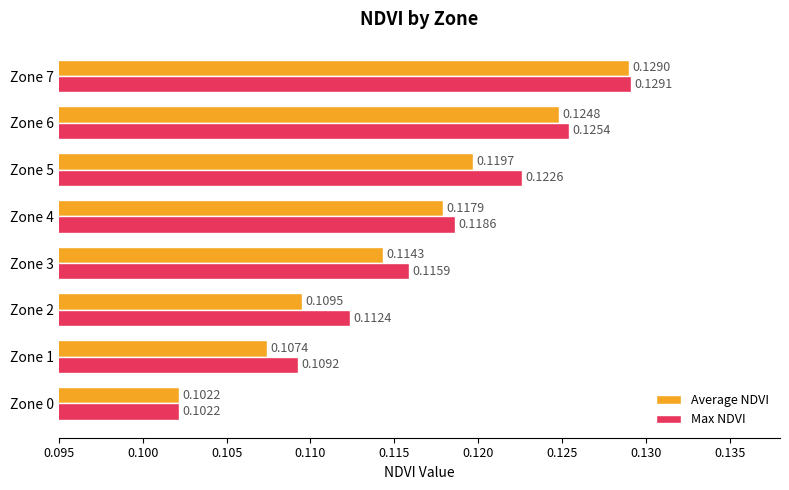

What is the sum of all Average NDVI values?

0.9